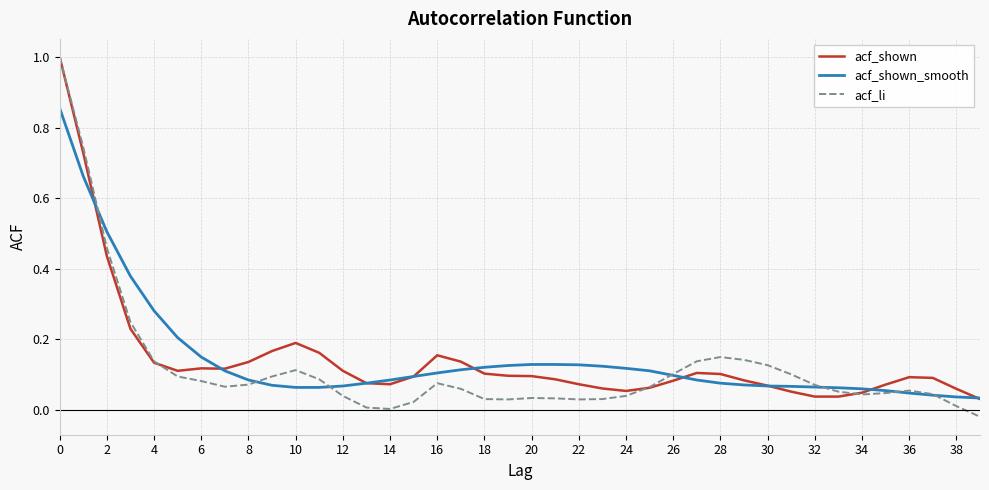

What is the greatest value displayed?

1.0